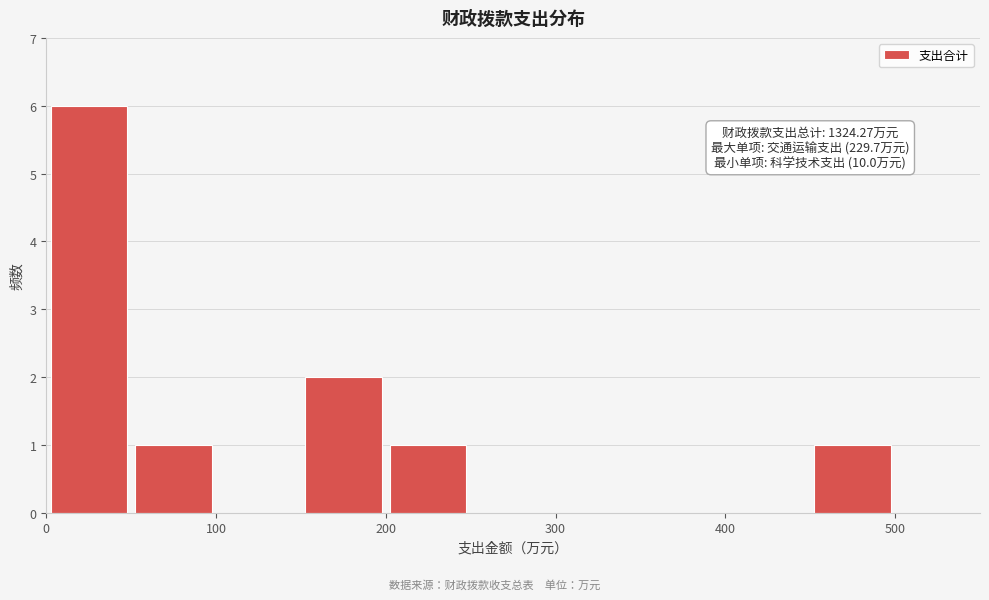

Which range on the x-axis has the tallest bar?

0 to 50